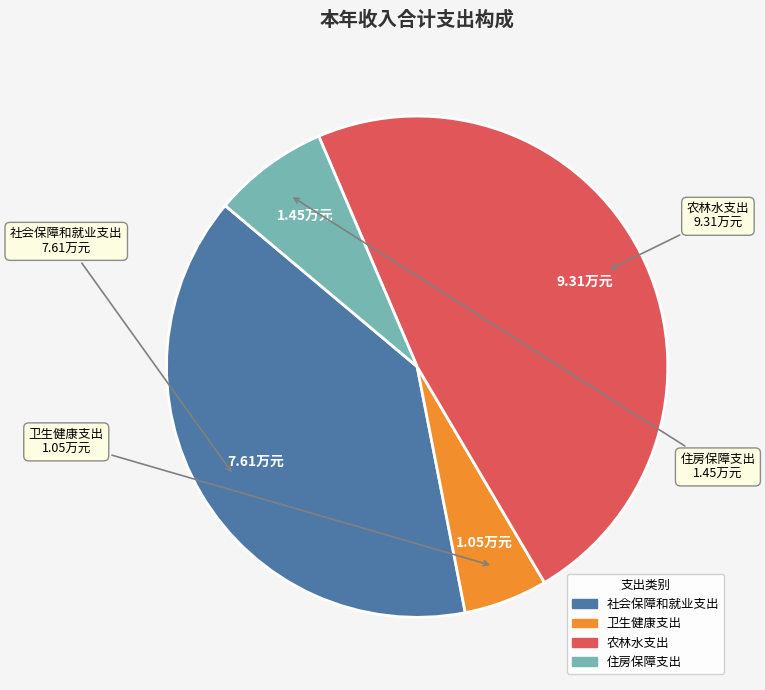

Combined, do 社会保障和就业支出 and 农林水支出 account for over 50%?

Yes